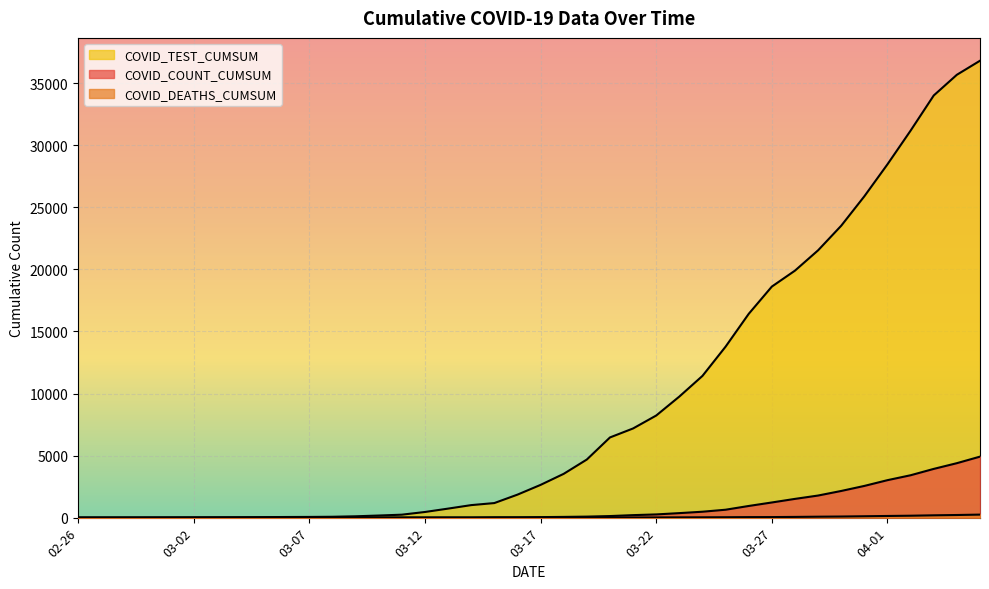

The COVID_TEST_CUMSUM series shows 238 at 2020-03-11. True or false?

True